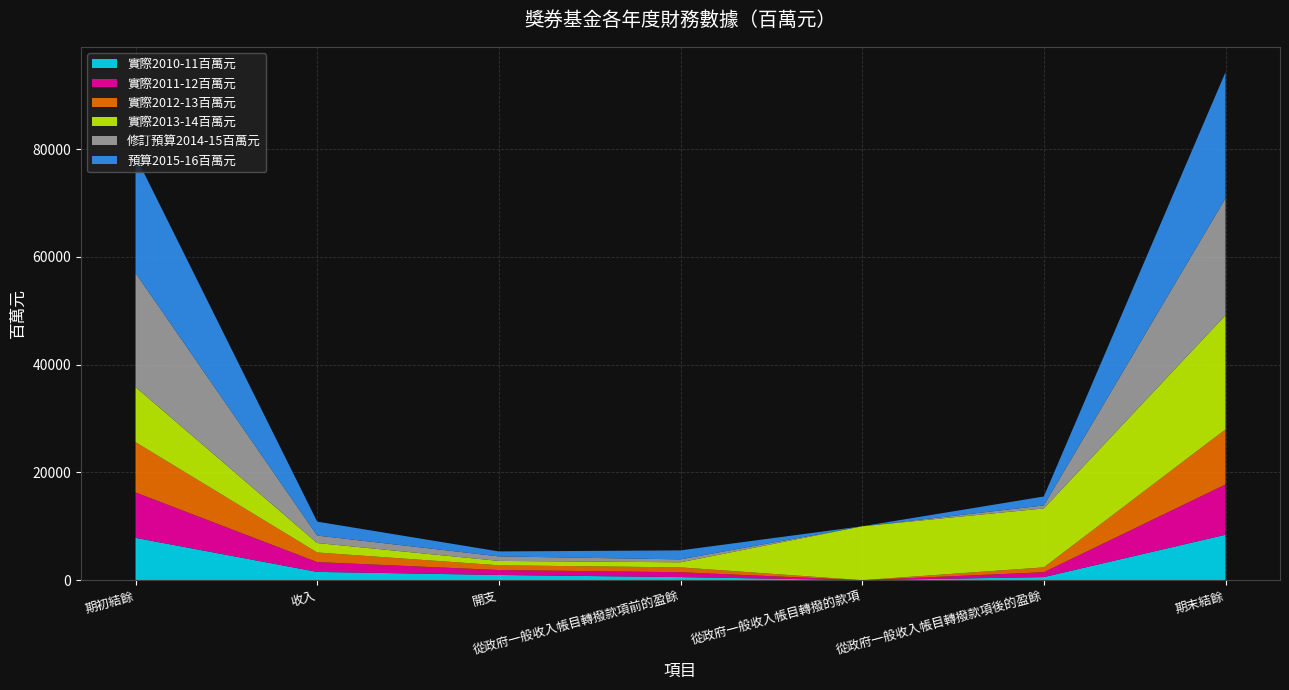

Reading left to right, extract all data points from this chart.

實際2010-11百萬元: 7855	1538	965	573	0	573	8428
實際2011-12百萬元: 8428	1817	916	901	0	901	9329
實際2012-13百萬元: 9329	1780	881	899	0	899	10228
實際2013-14百萬元: 10228	1757	812	945	10000	10945	21173
修訂預算2014-15百萬元: 21173	1384	840	544	0	544	21717
預算2015-16百萬元: 21717	2586	919	1667	0	1667	23384